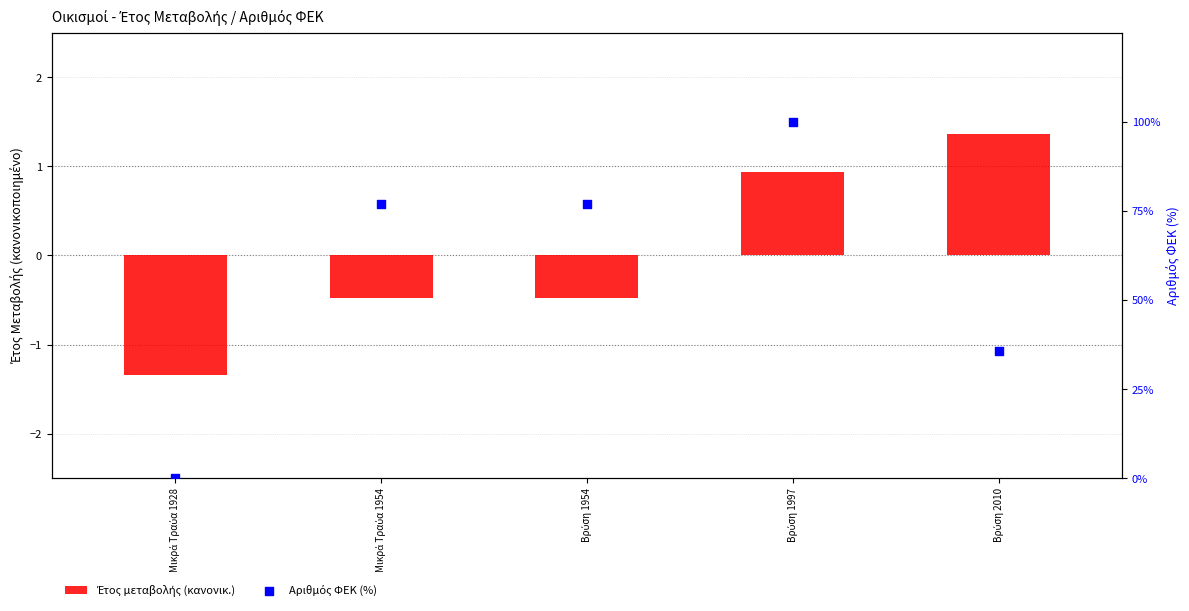

Which series has the widest spread of Y values?

Αριθμός ΦΕΚ (%)